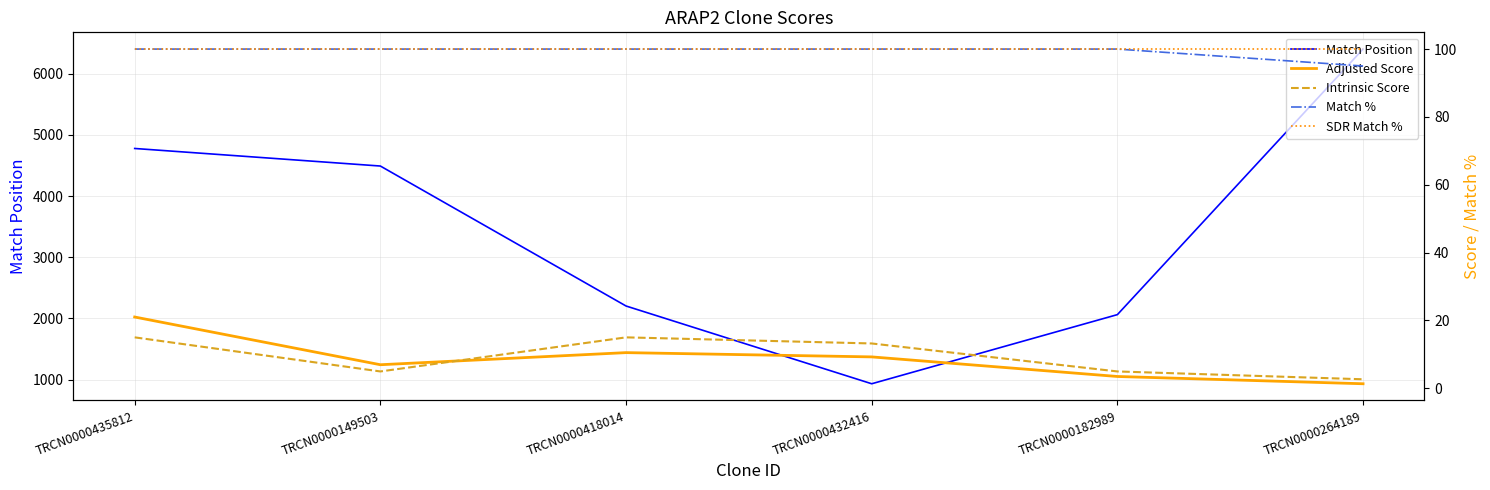

Where is the first local minimum for Match Position?

TRCN0000432416